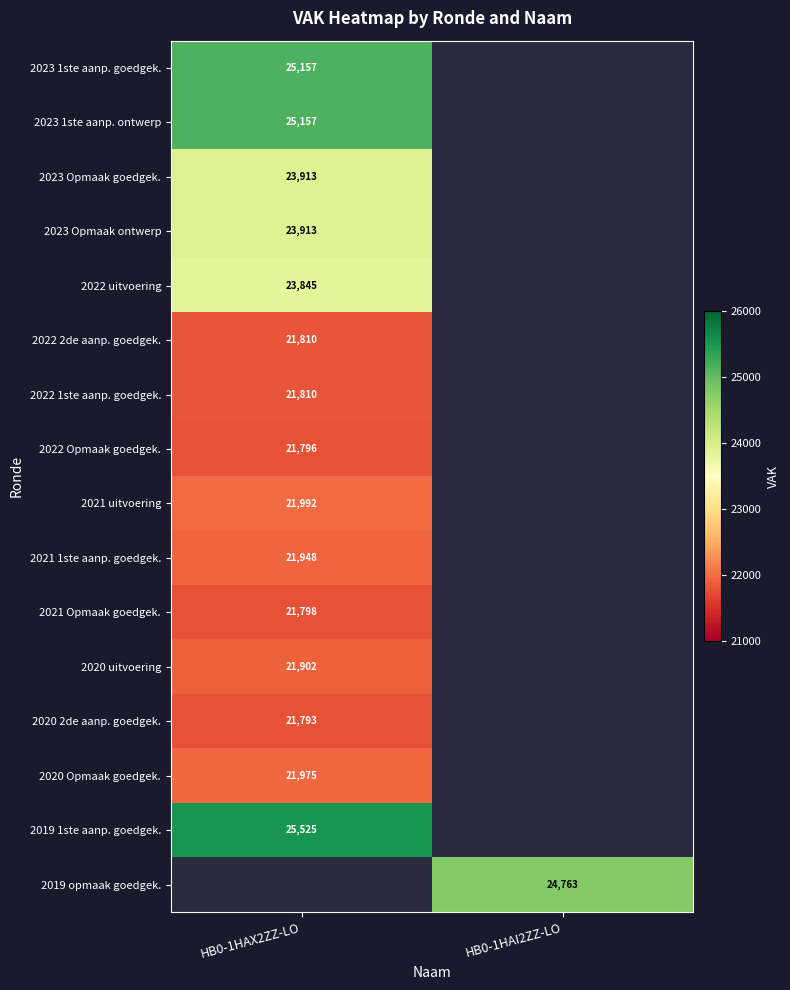

Is it true that 2019 1ste aanp. goedgek. equals 25525 at HB0-1HAX2ZZ-LO?

True